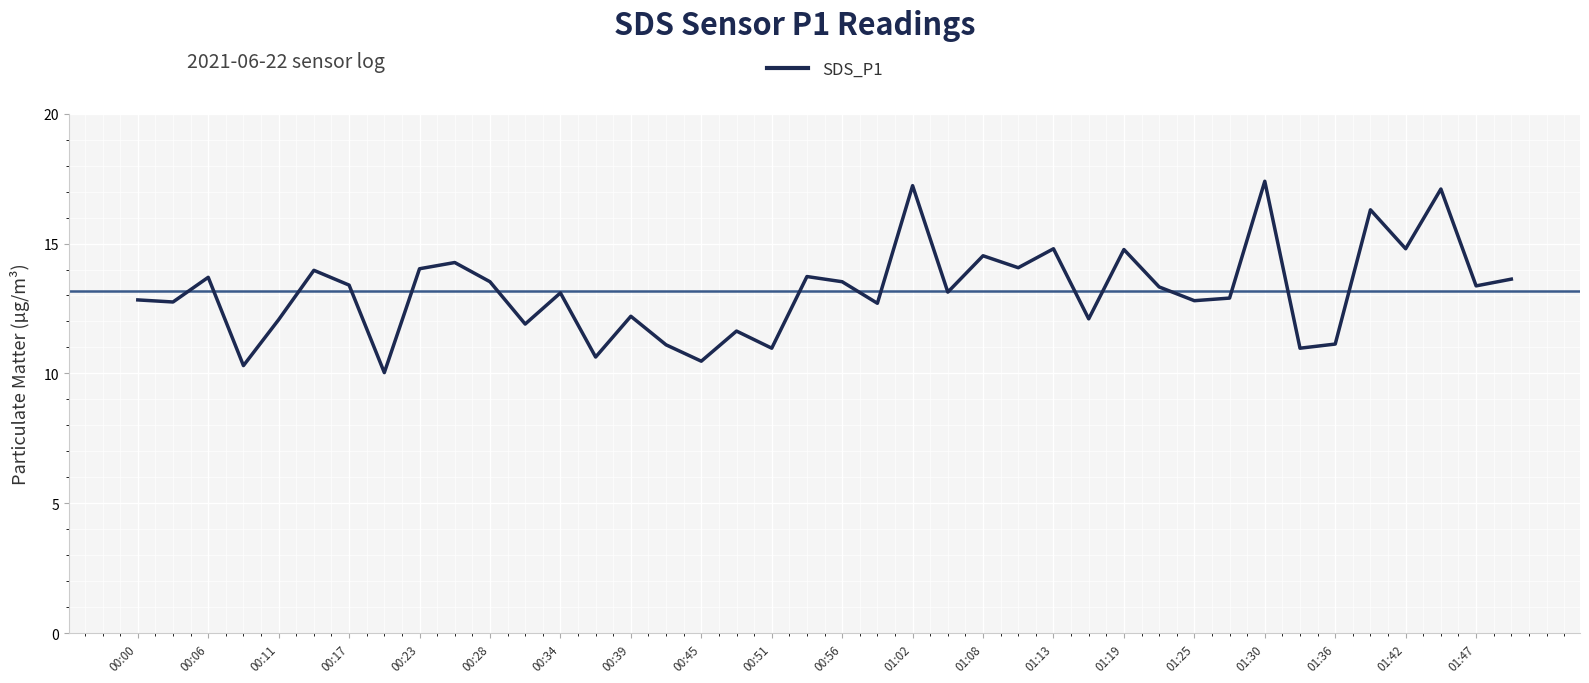

What is the maximum value shown in the chart?

17.4